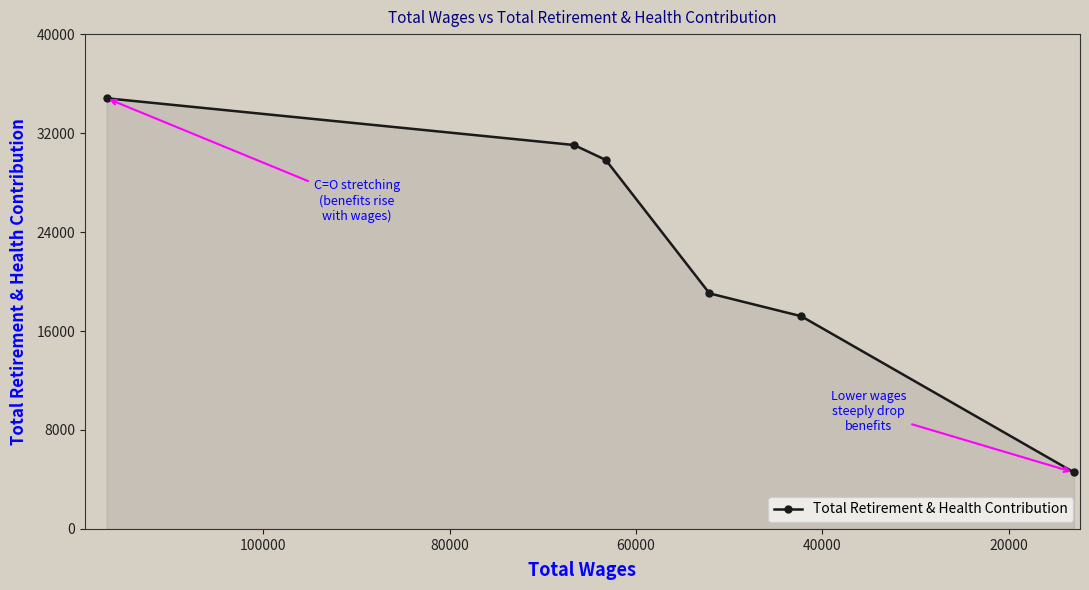

What is the change in value from 60000 to 80000?

-1844